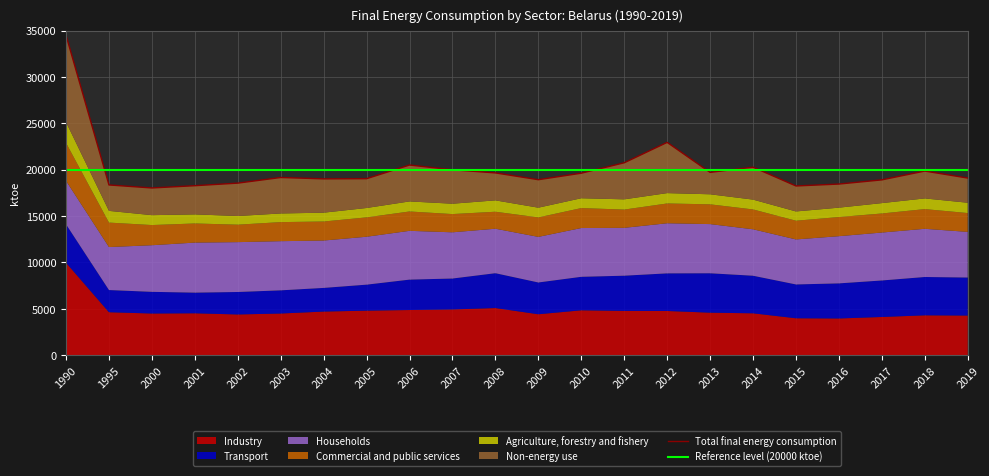

True or false: Non-energy use has more than 2 interior local peaks.

True